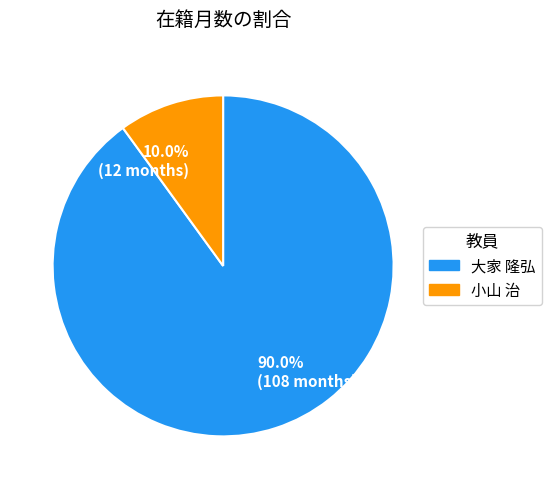

How many slices are in this pie chart?

2